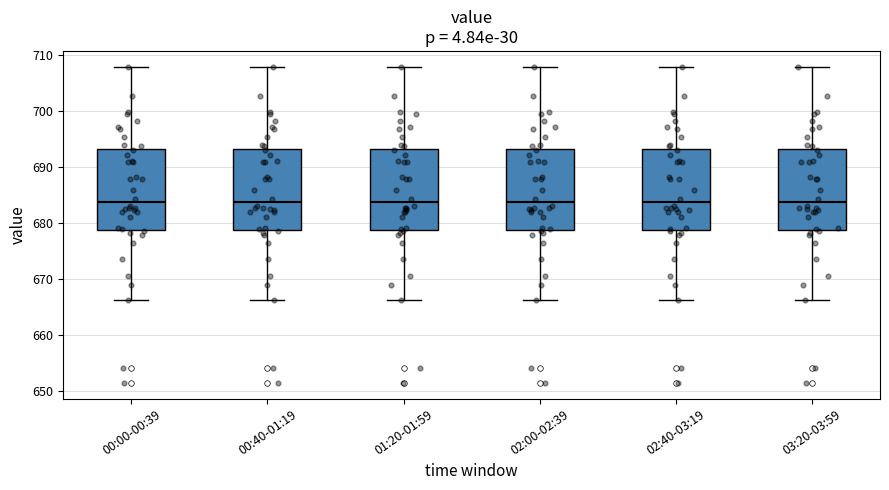

Reading left to right, read every box against the y-axis: the position of its median line, the range the box covers, and the ends of its whiskers. The values are not printed on the chart, so give them approximately, as read against the axis.

00:00-00:39: median 684, box 679 to 693, whiskers 666 to 708
00:40-01:19: median 684, box 679 to 693, whiskers 666 to 708
01:20-01:59: median 684, box 679 to 693, whiskers 666 to 708
02:00-02:39: median 684, box 679 to 693, whiskers 666 to 708
02:40-03:19: median 684, box 679 to 693, whiskers 666 to 708
03:20-03:59: median 684, box 679 to 693, whiskers 666 to 708